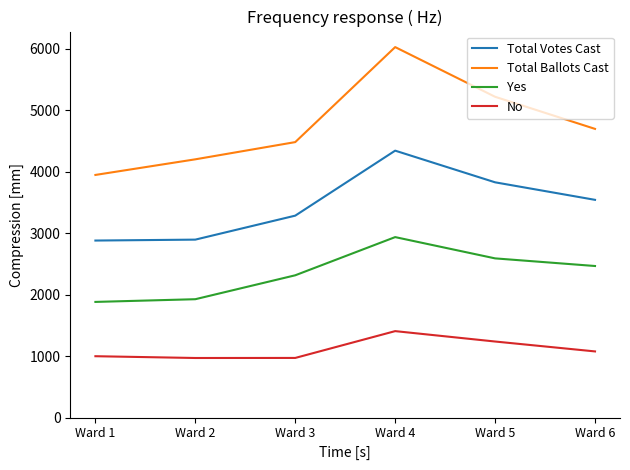

At how many categories does at least one series exceed 1649?

6